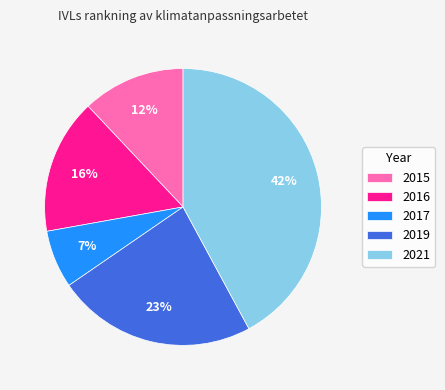

Do 2015 and 2019 together represent more than half of the pie?

No